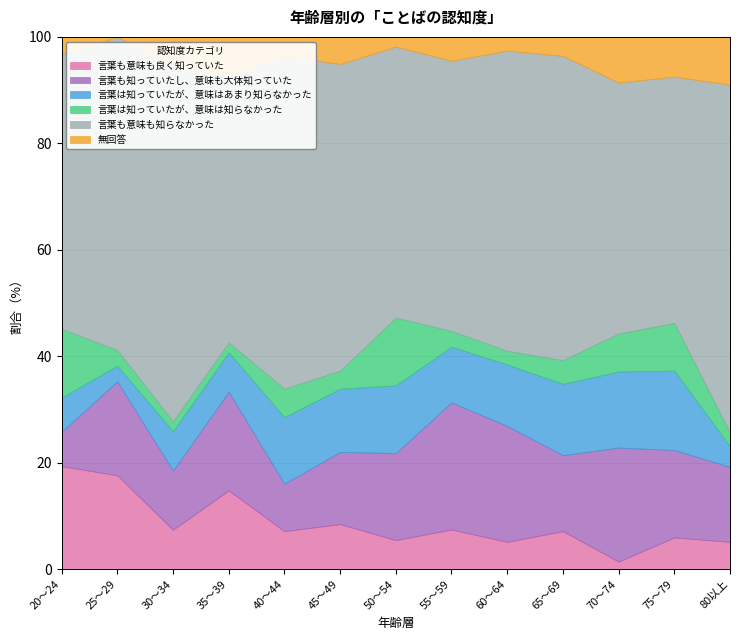

Rank the series at 45～49 from lowest to highest value.

言葉は知っていたが、意味は知らなかった, 無回答, 言葉も意味も良く知っていた, 言葉は知っていたが、意味はあまり知らなかった, 言葉も知っていたし、意味も大体知っていた, 言葉も意味も知らなかった